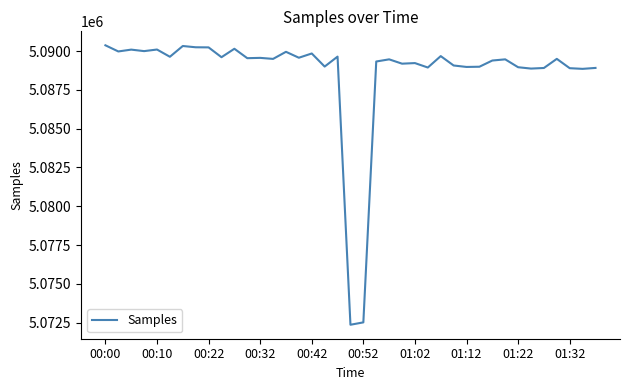

How many lines are shown in the chart?

1